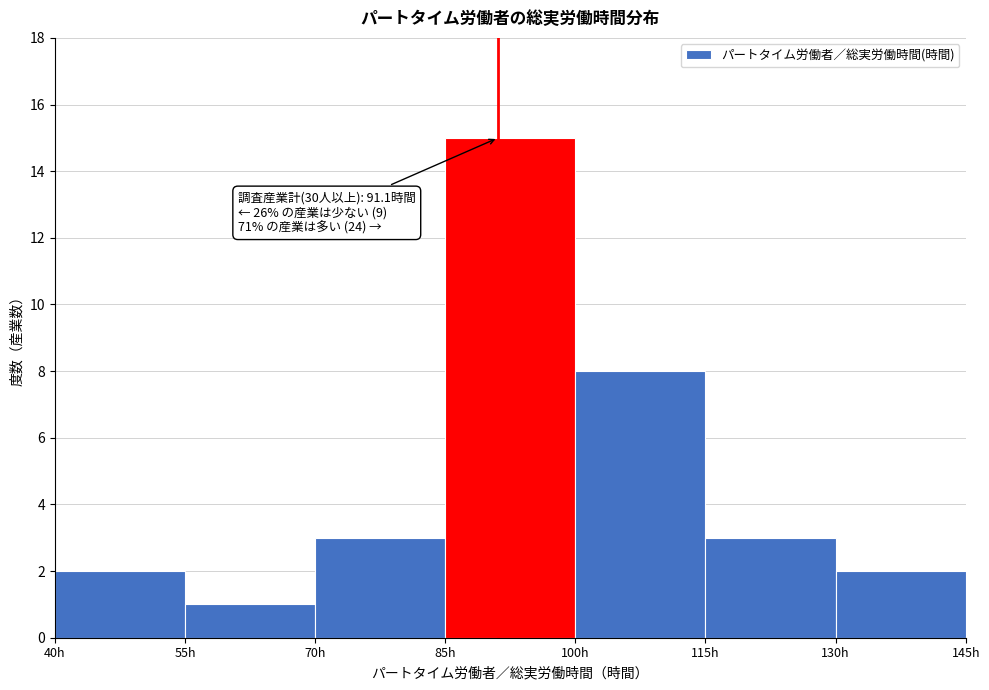

Which range on the x-axis has the tallest bar?

85 to 100